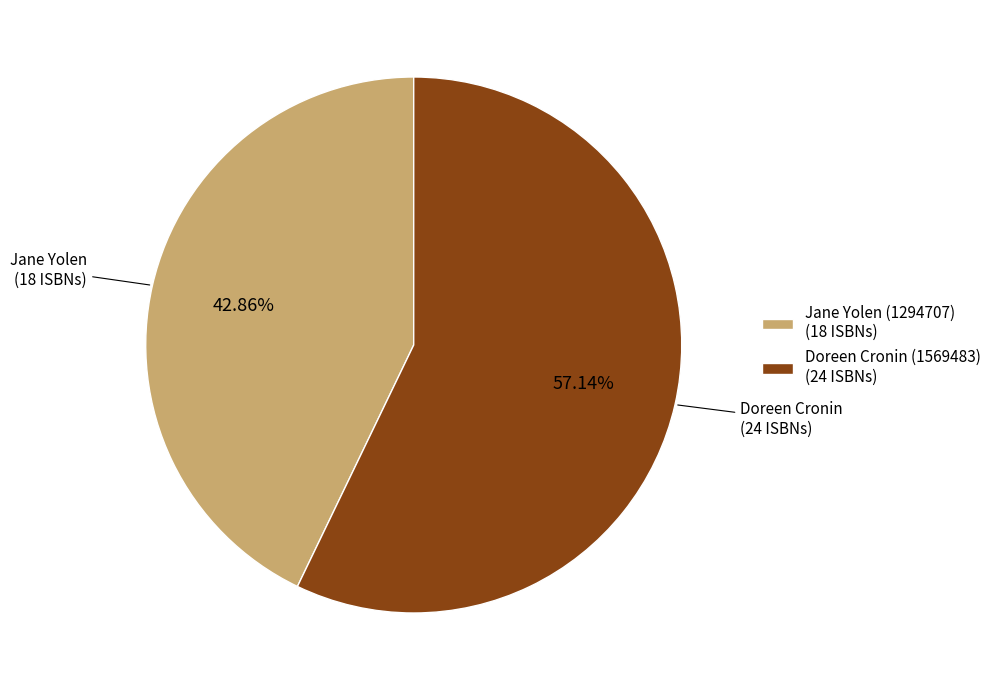

To the nearest percent, what is the difference between the Jane Yolen (1294707) and Doreen Cronin (1569483) slice percentages?

14%